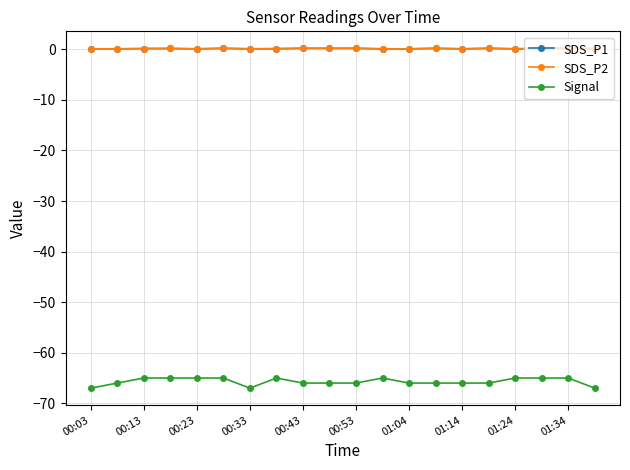

Where is SDS_P1 nearest to the value 0?

00:03